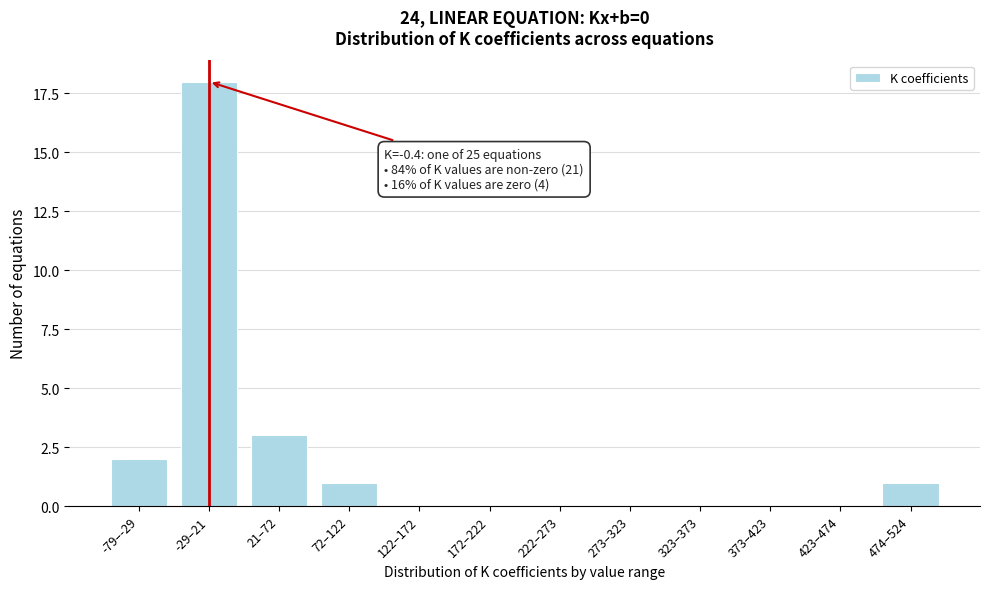

Reading left to right, what are all the values shown in this chart?

-79–-29=2	-29–21=18	21–72=3	72–122=1	122–172=0	172–222=0	222–273=0	273–323=0	323–373=0	373–423=0	423–474=0	474–524=1